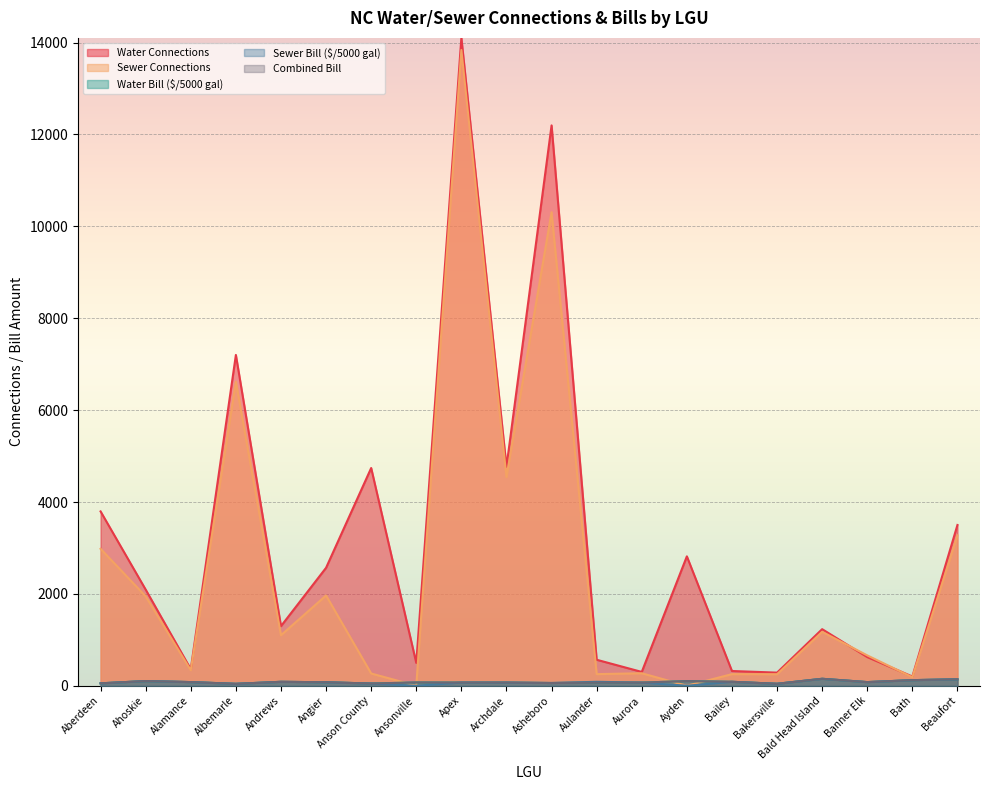

Which series changed the most between Anson County and Archdale?

Sewer Connections